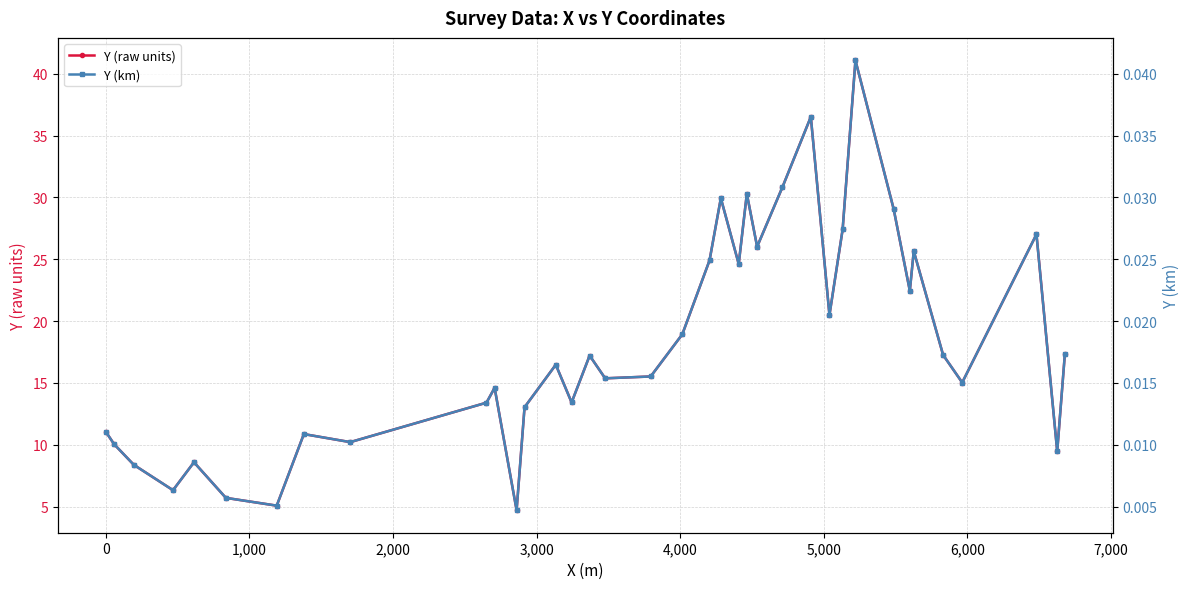

What is the maximum value shown in the chart?

41.1